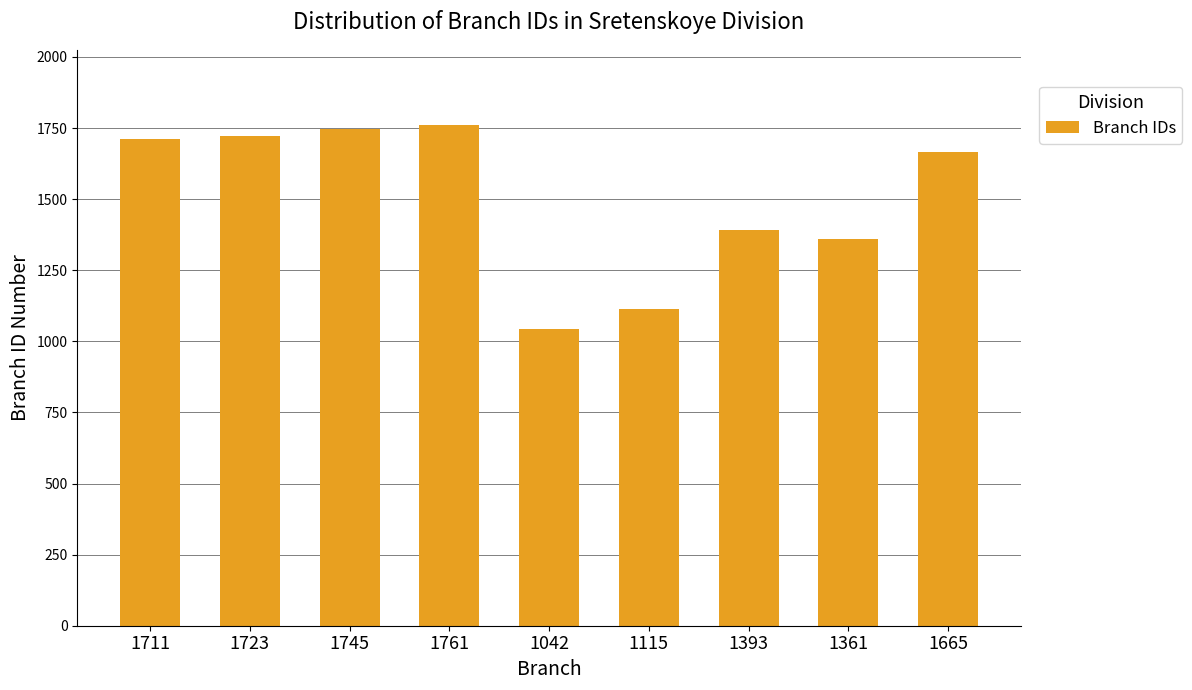

What value does the data have at 1393, to the nearest 100?

1400